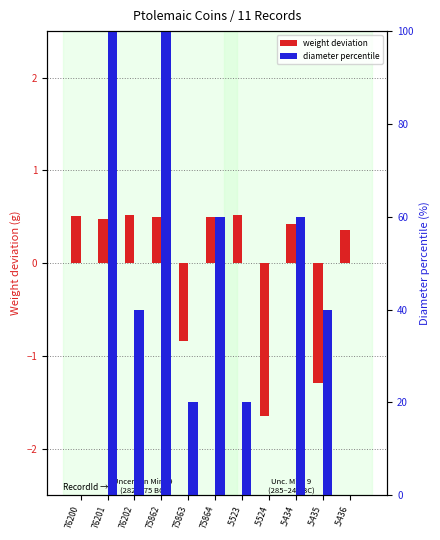

What are all the series names shown in the legend?

weight deviation, diameter percentile